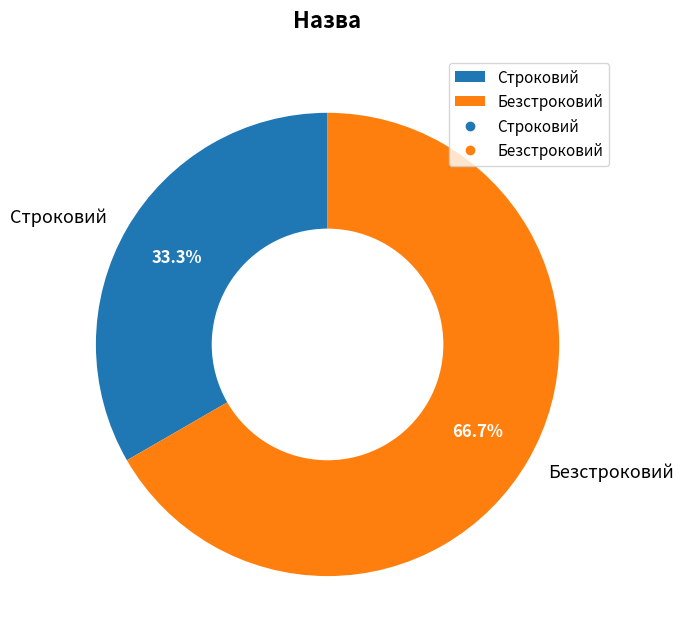

Count the number of slices in the pie.

2